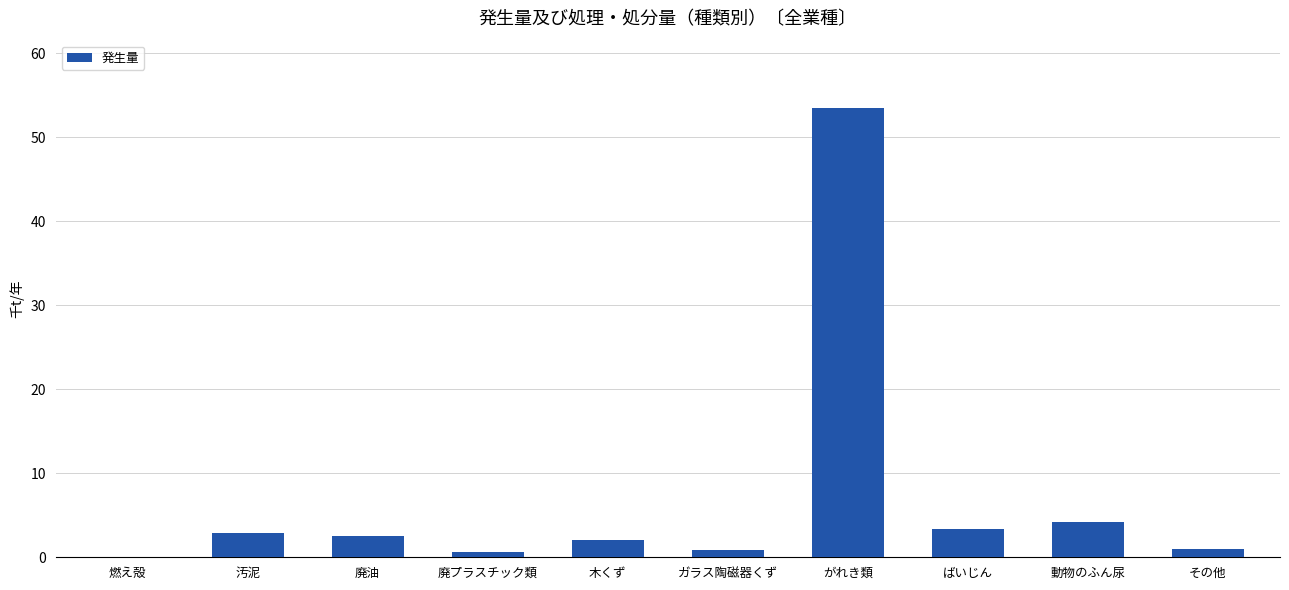

What is the sum of the values at 動物のふん尿 and がれき類?

57.6